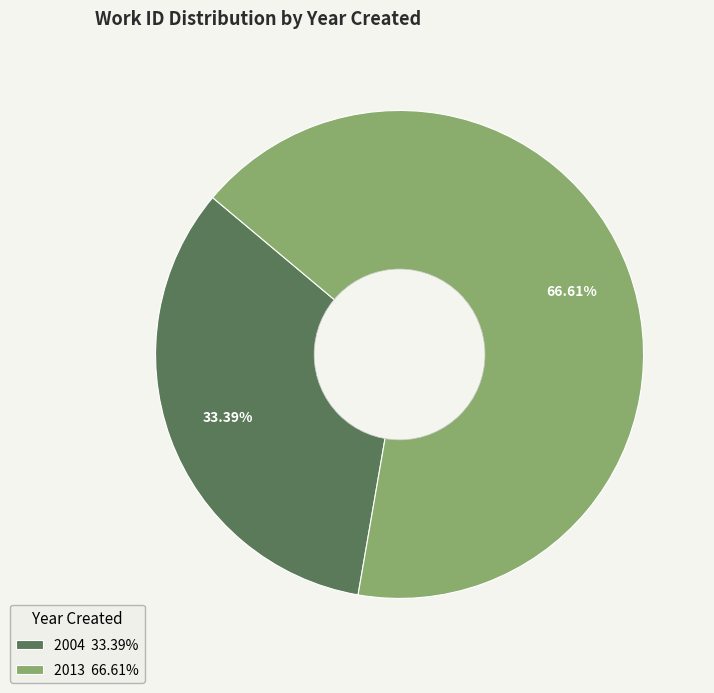

Count the number of slices in the pie.

2